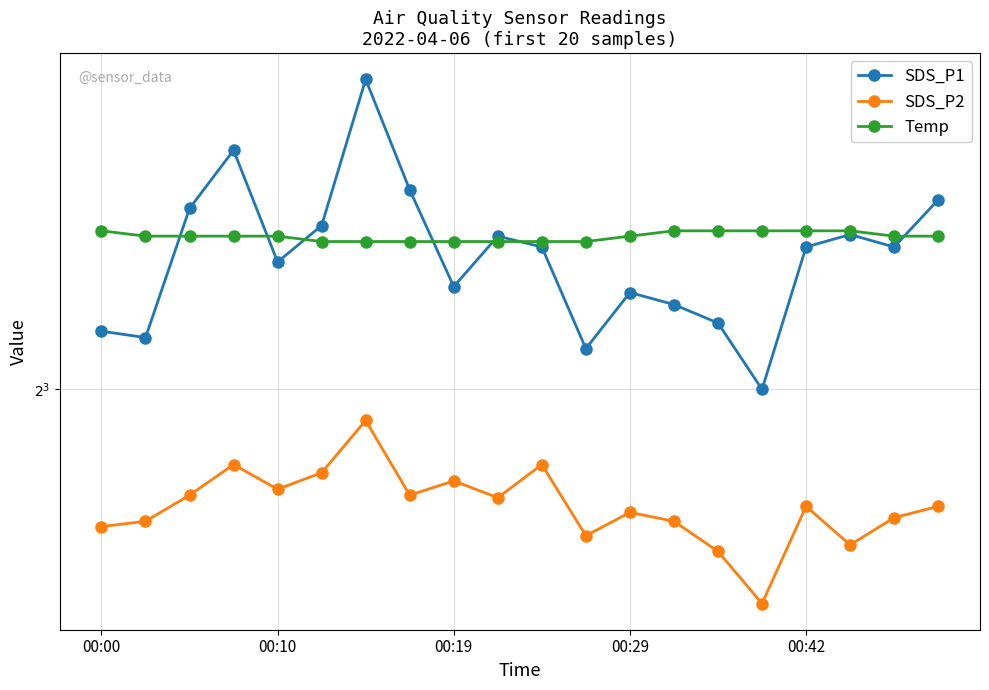

True or false: SDS_P2 and SDS_P1 intersect in this chart.

False